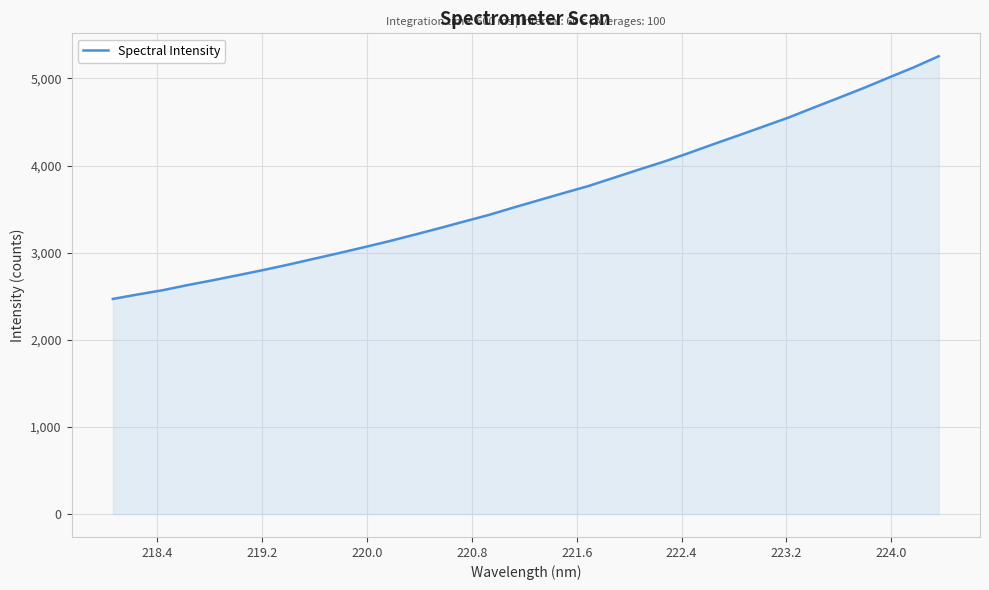

What is the smallest value displayed?

2469.3